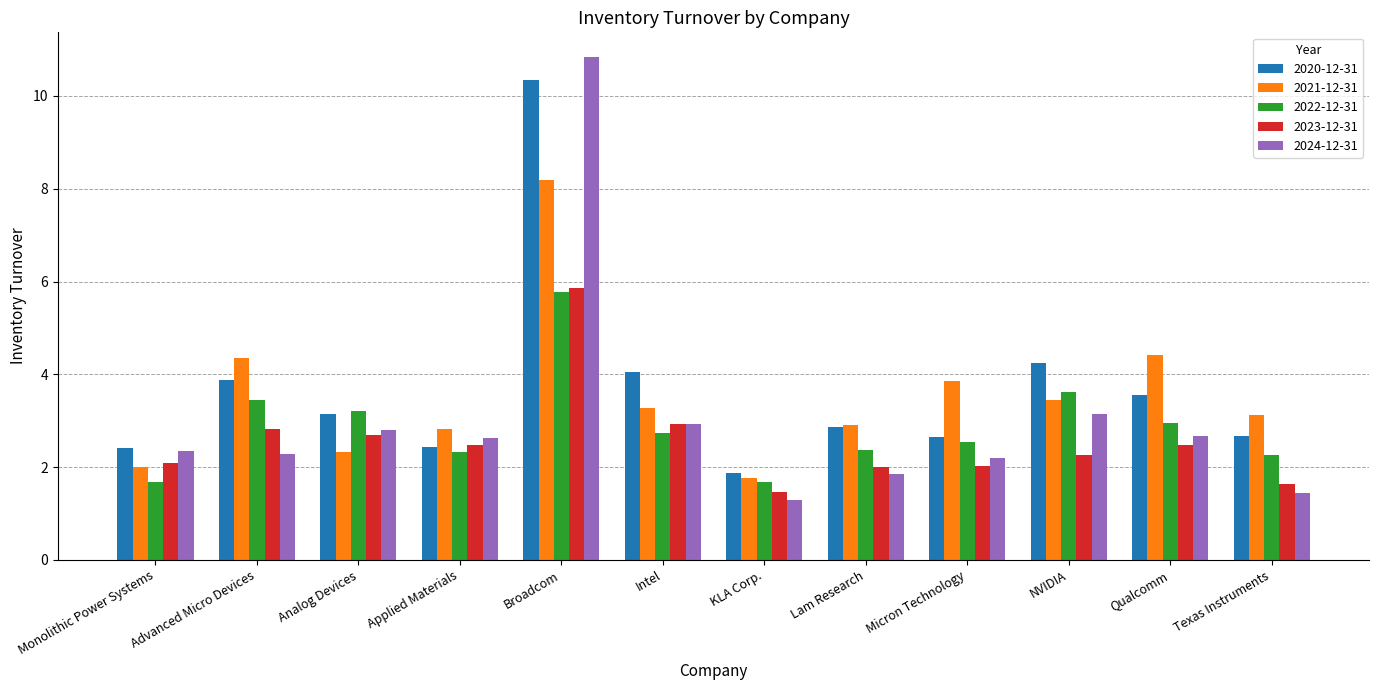

What is the sum of all 2020-12-31 values?

44.1